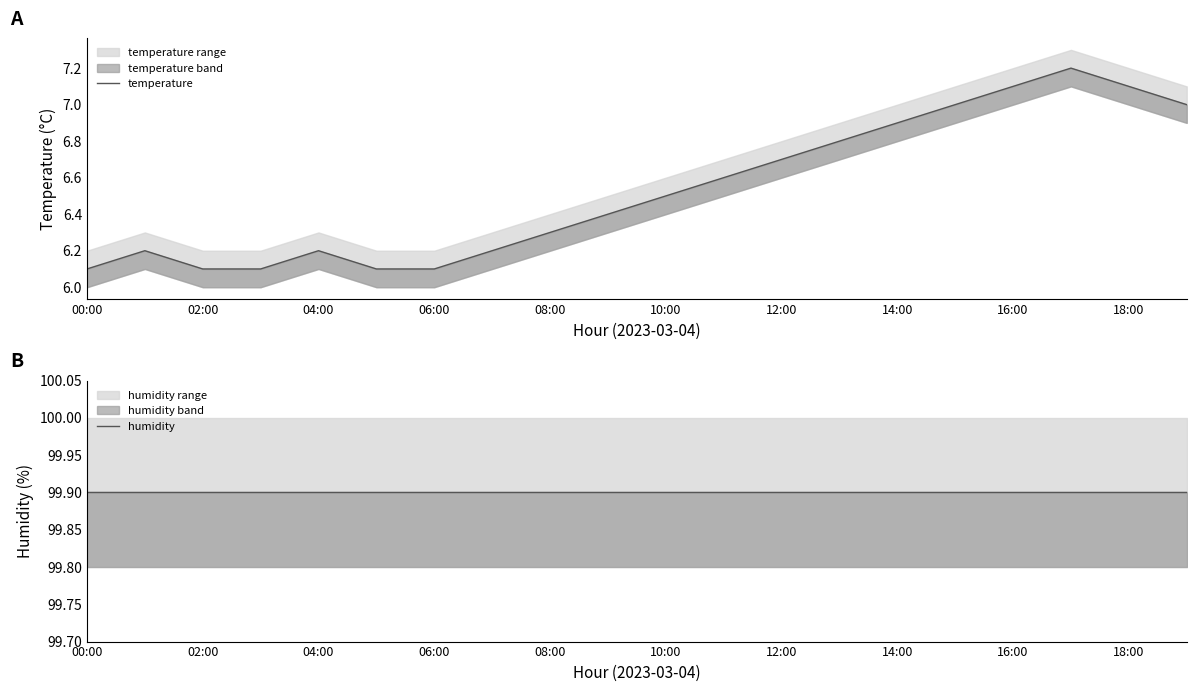

The value of humidity at 11 is 61.9. True or false?

False